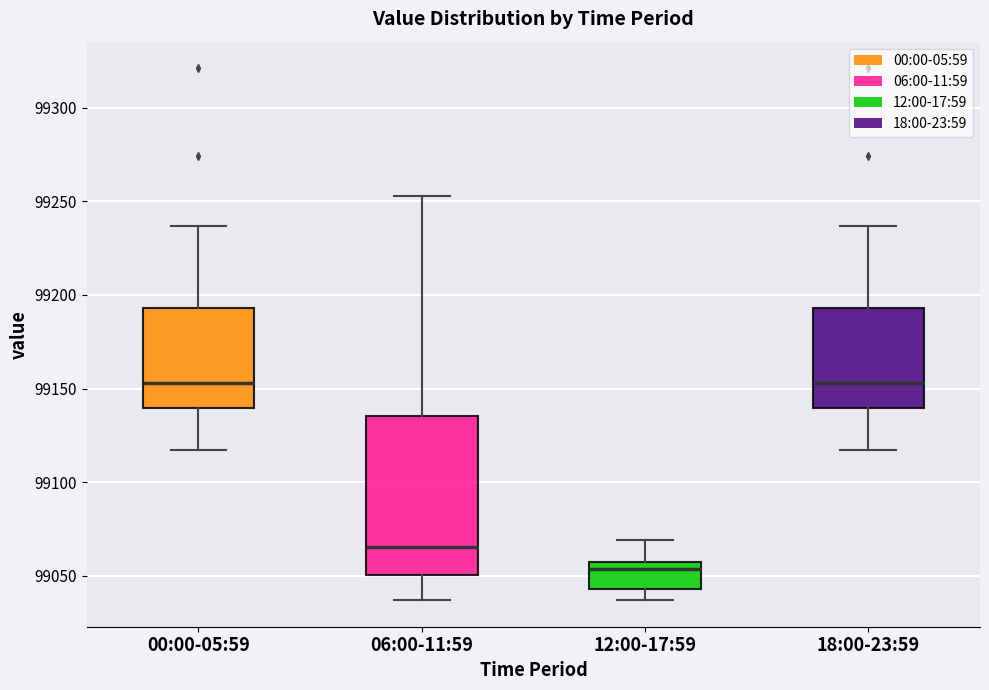

Which box is the tallest, from its lower edge to its upper edge?

06:00-11:59